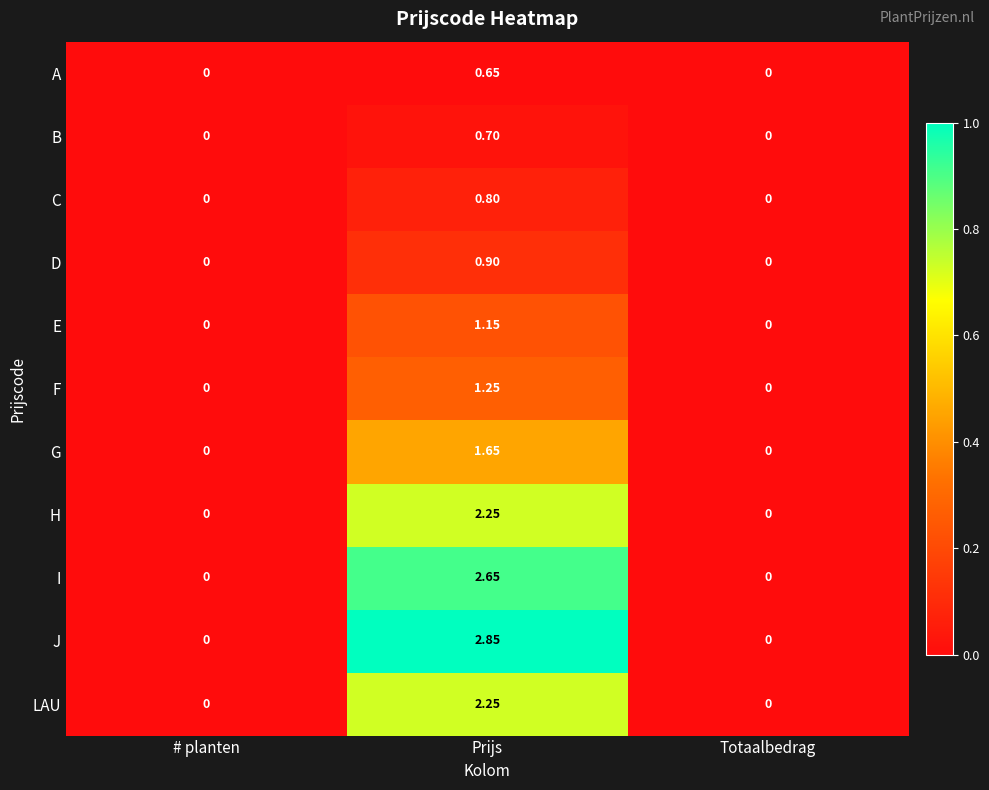

Which series has the largest total across all categories?

J